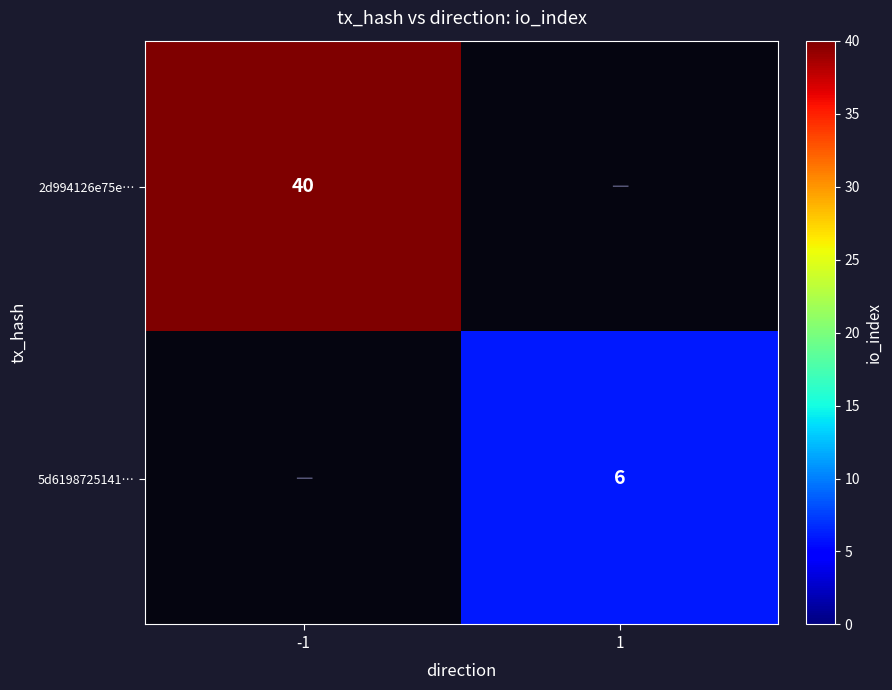

Is it true that 2d994126e75e… equals 40 at -1?

True